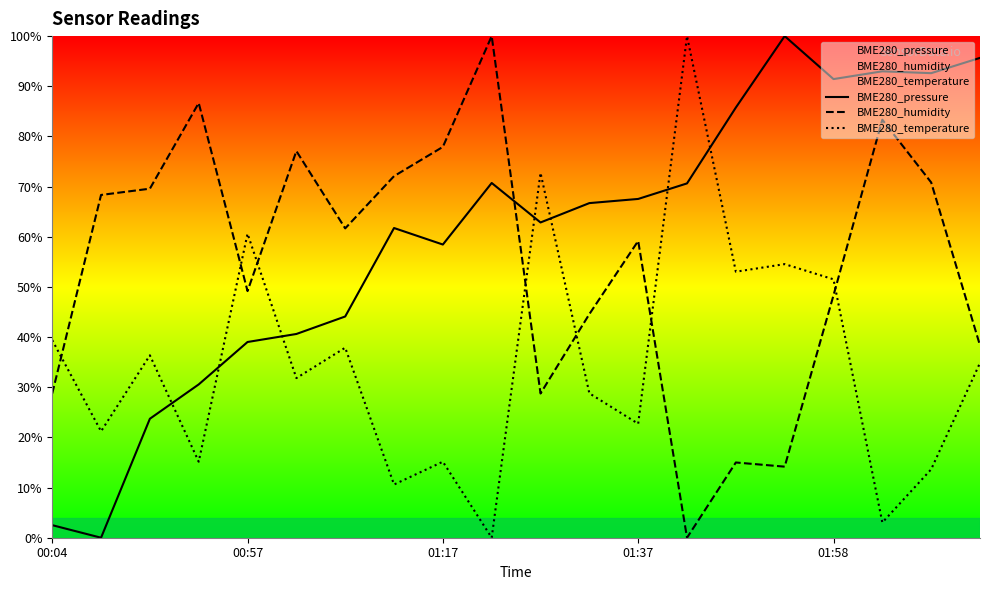

How many positive values does the BME280_humidity series have?

19